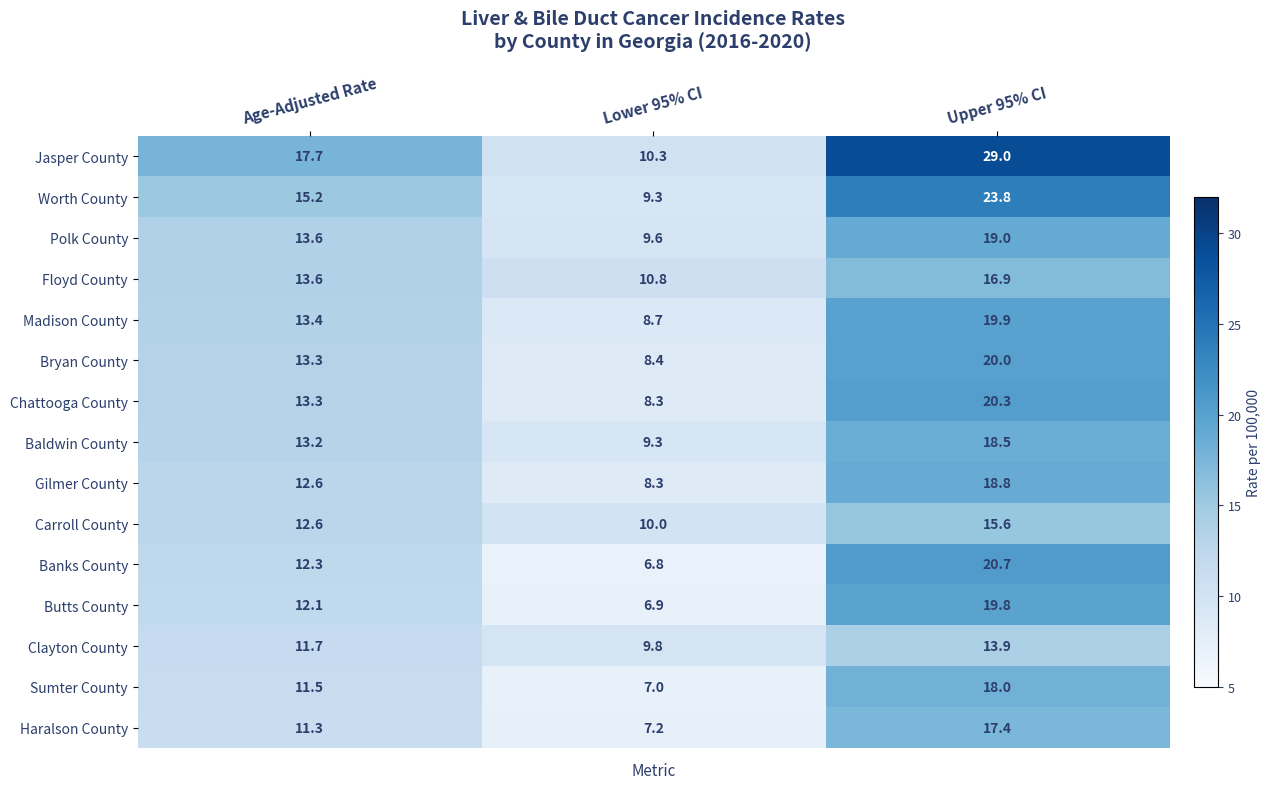

Which series has the widest spread of values?

Jasper County